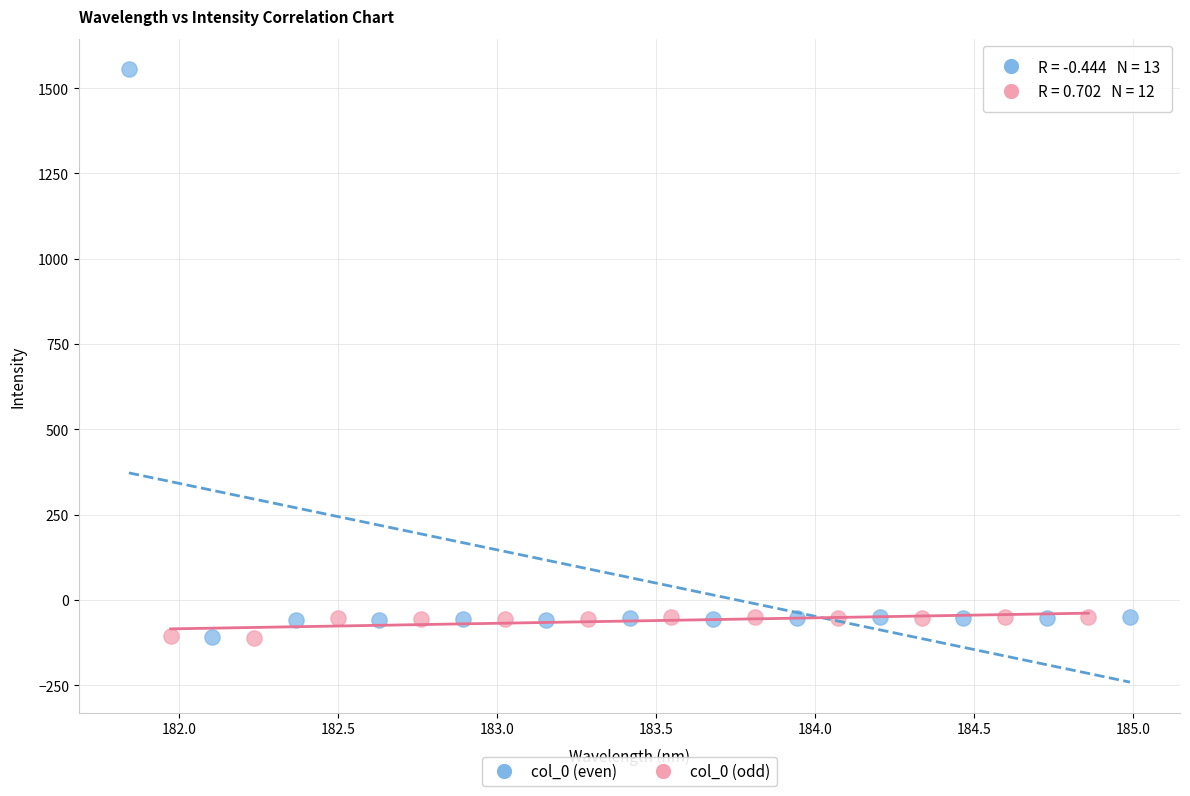

Which series has the widest spread of Y values?

col_0 (even)